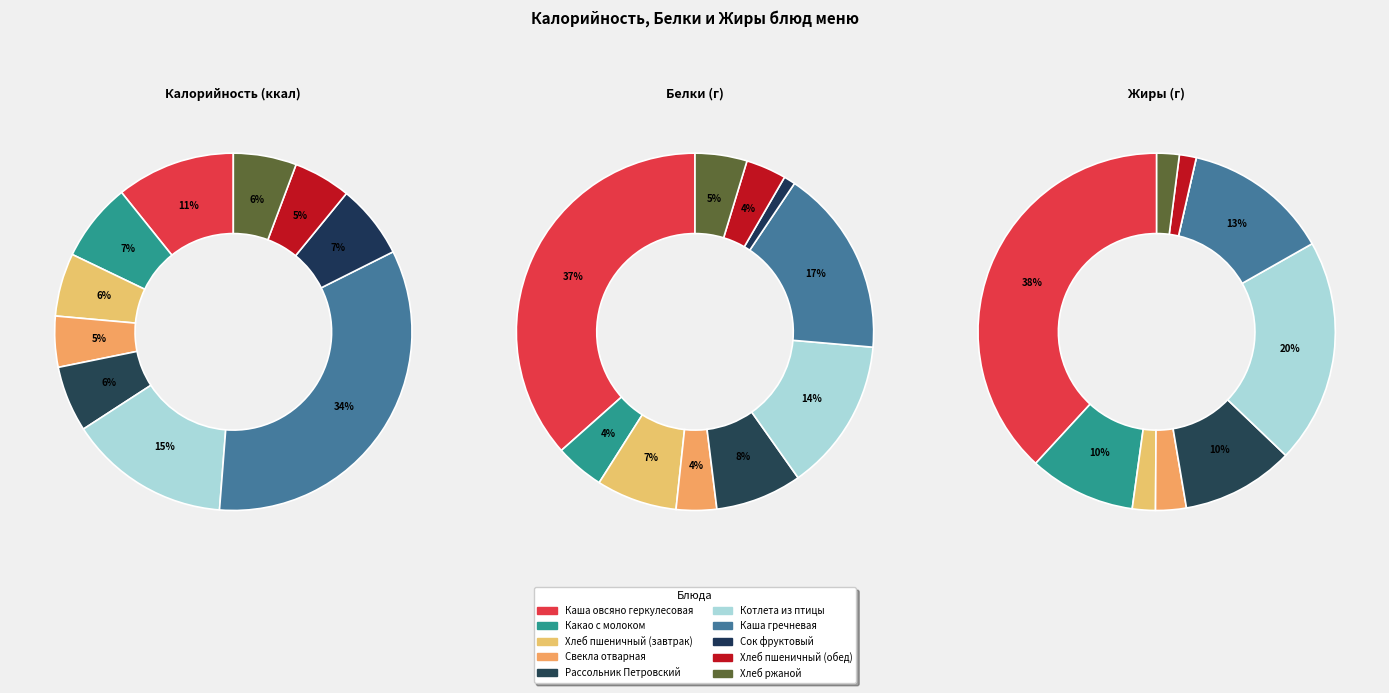

What is the smallest slice in the pie chart?

Сок фруктовый